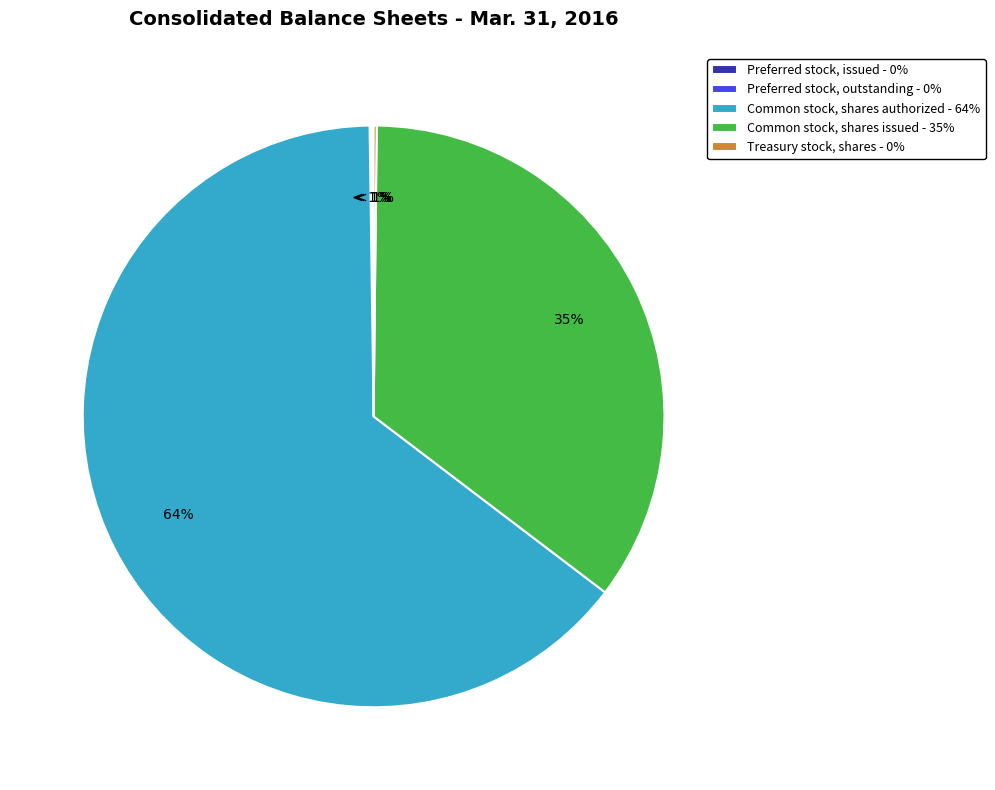

What portion of the pie excludes Preferred stock, outstanding?

99.9%